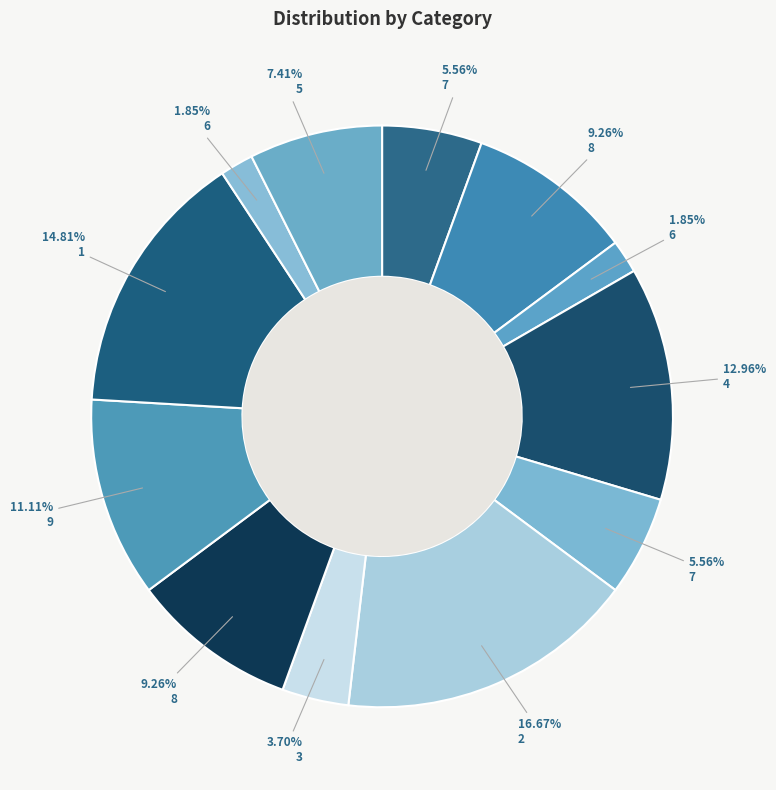

Count the number of slices in the pie.

12